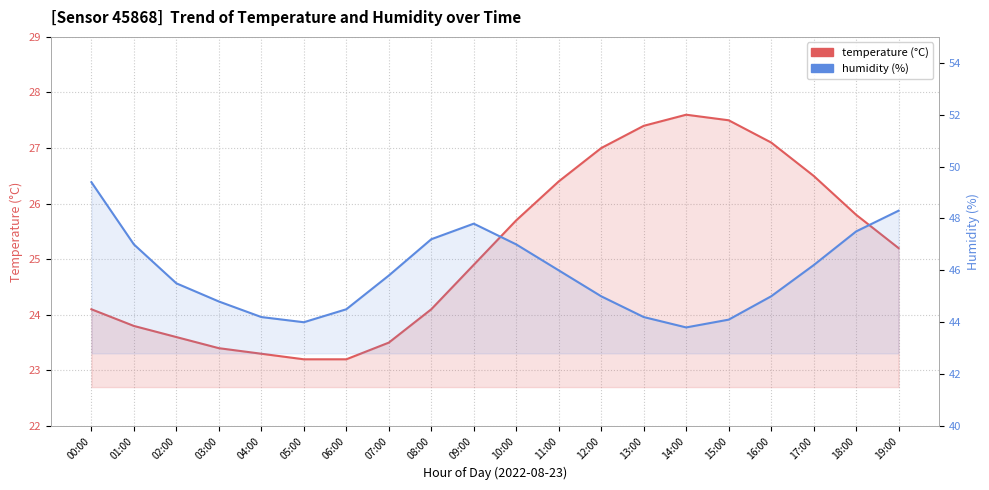

What is the label of the 9th point from the right?

11:00